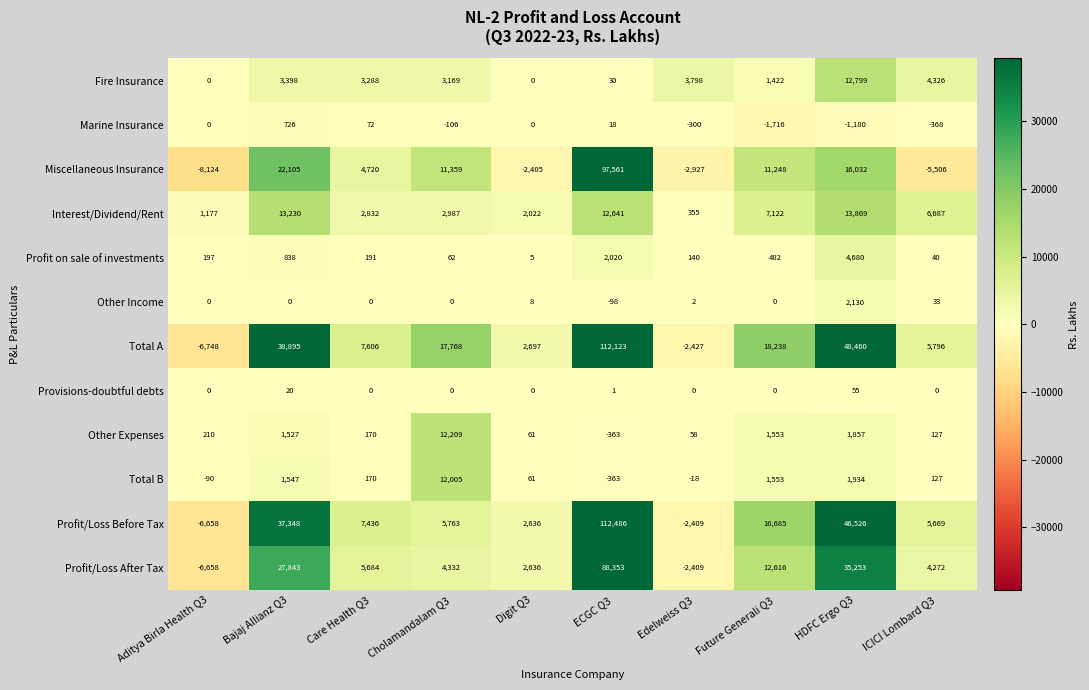

What is the average value of the Other Income series?

208